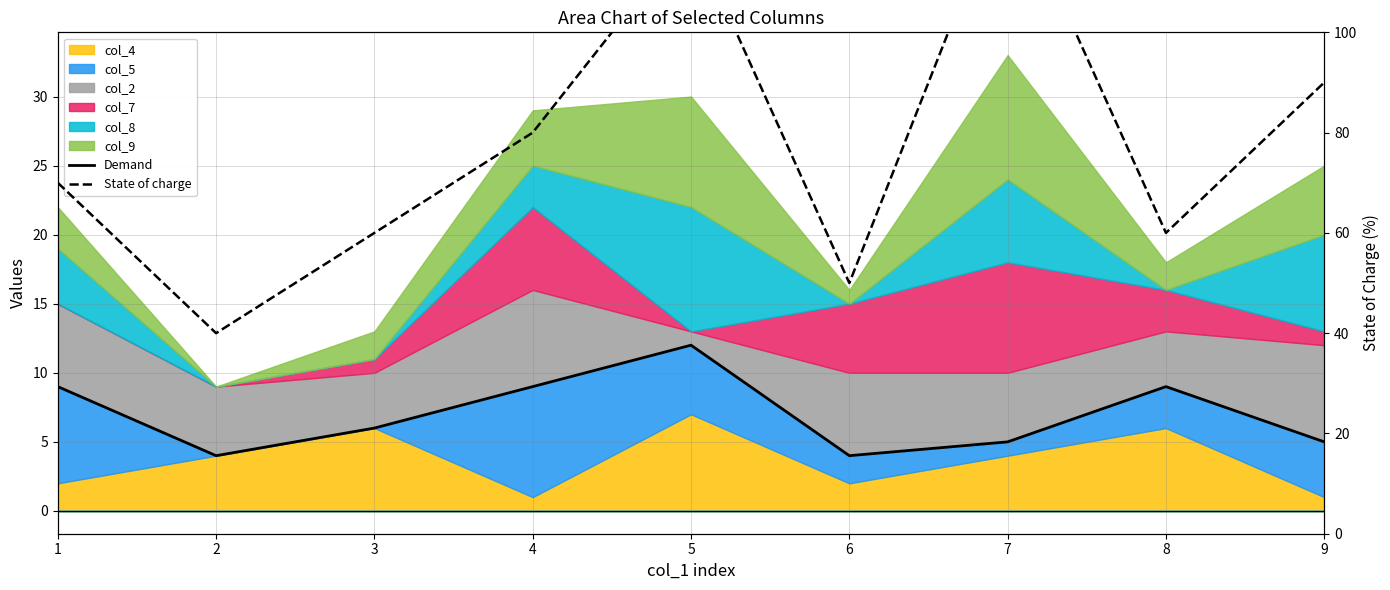

How many lines are shown in the chart?

2